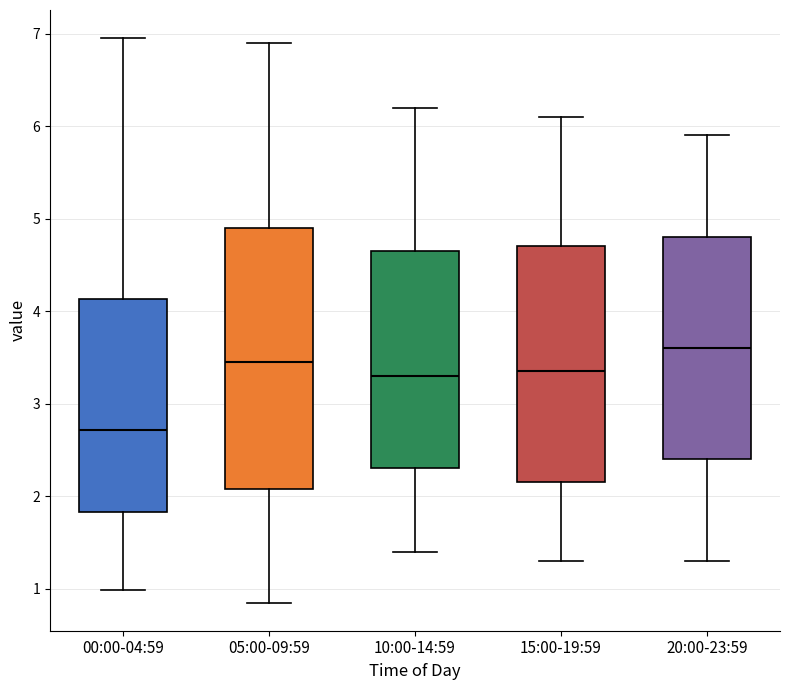

Comparing the boxes themselves (not the whiskers), which one is the tallest?

05:00-09:59